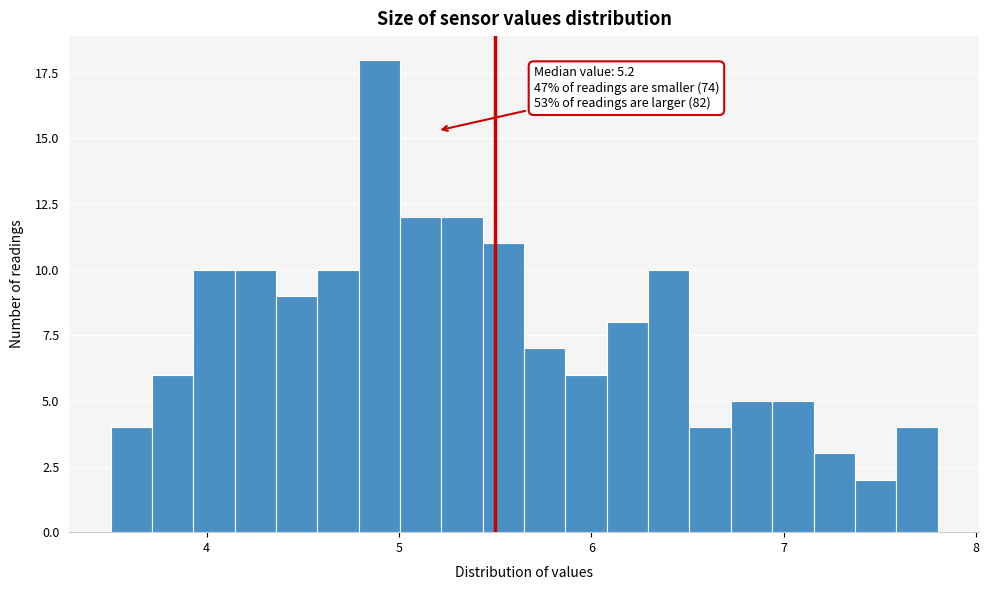

Around what value on the x-axis is the tallest bar? Give the approximate position of its centre, as read against the axis.

4.9